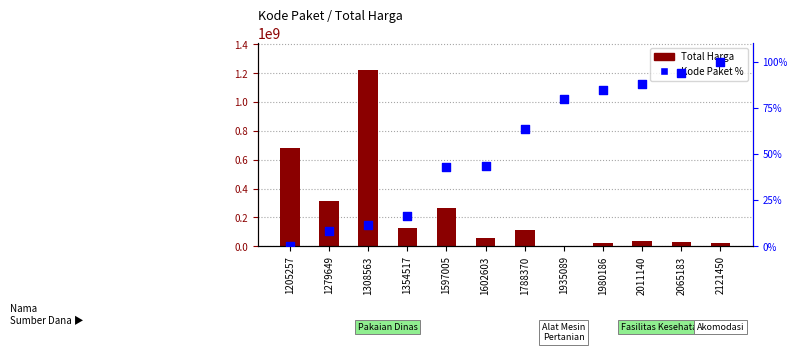

At which category is the sum across all series the highest?

1308563